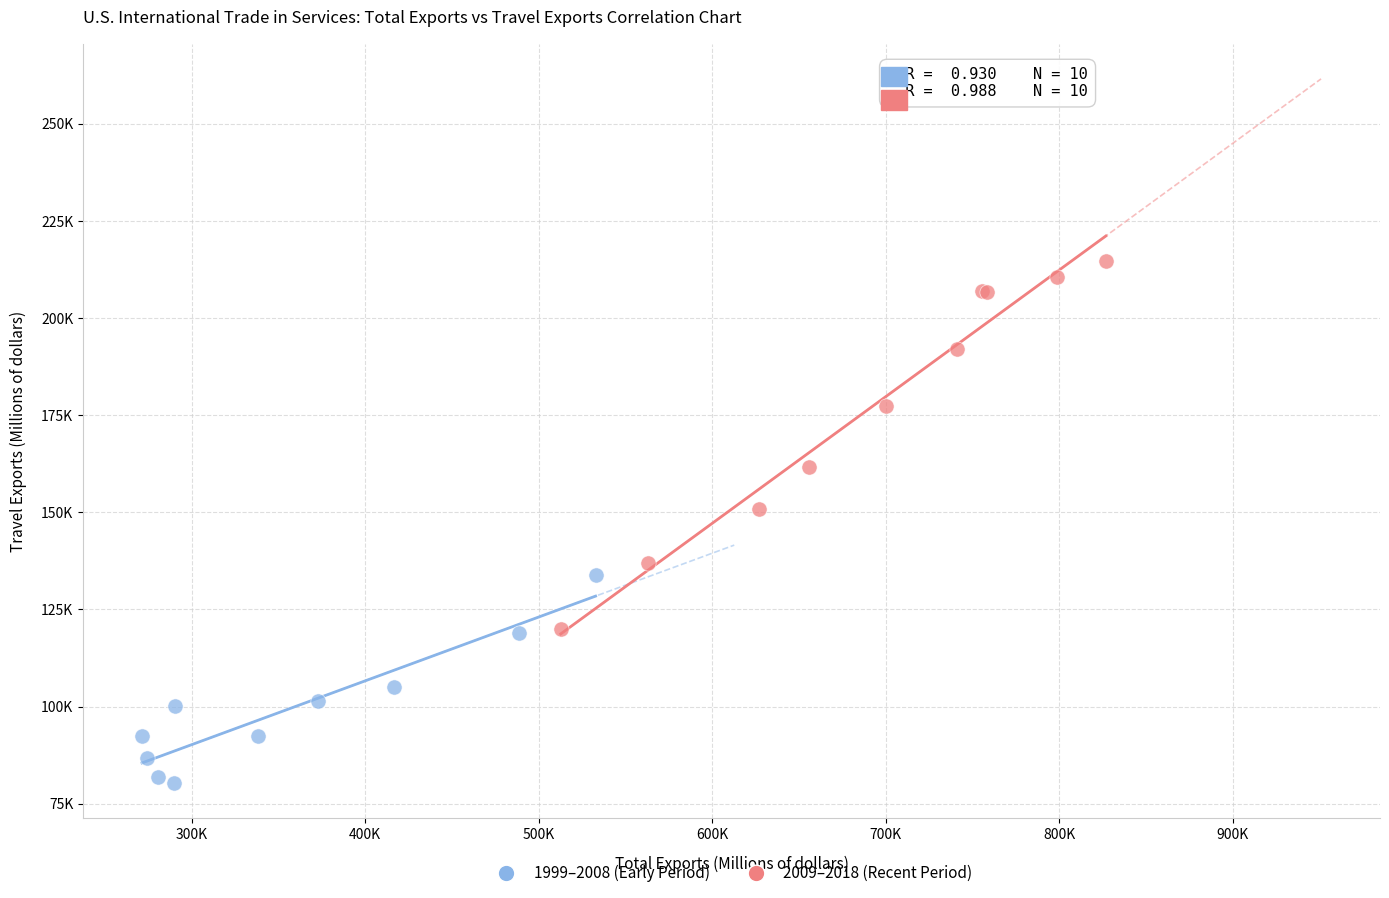

Which series contains the lowest Y value?

1999–2008 (Early Period)